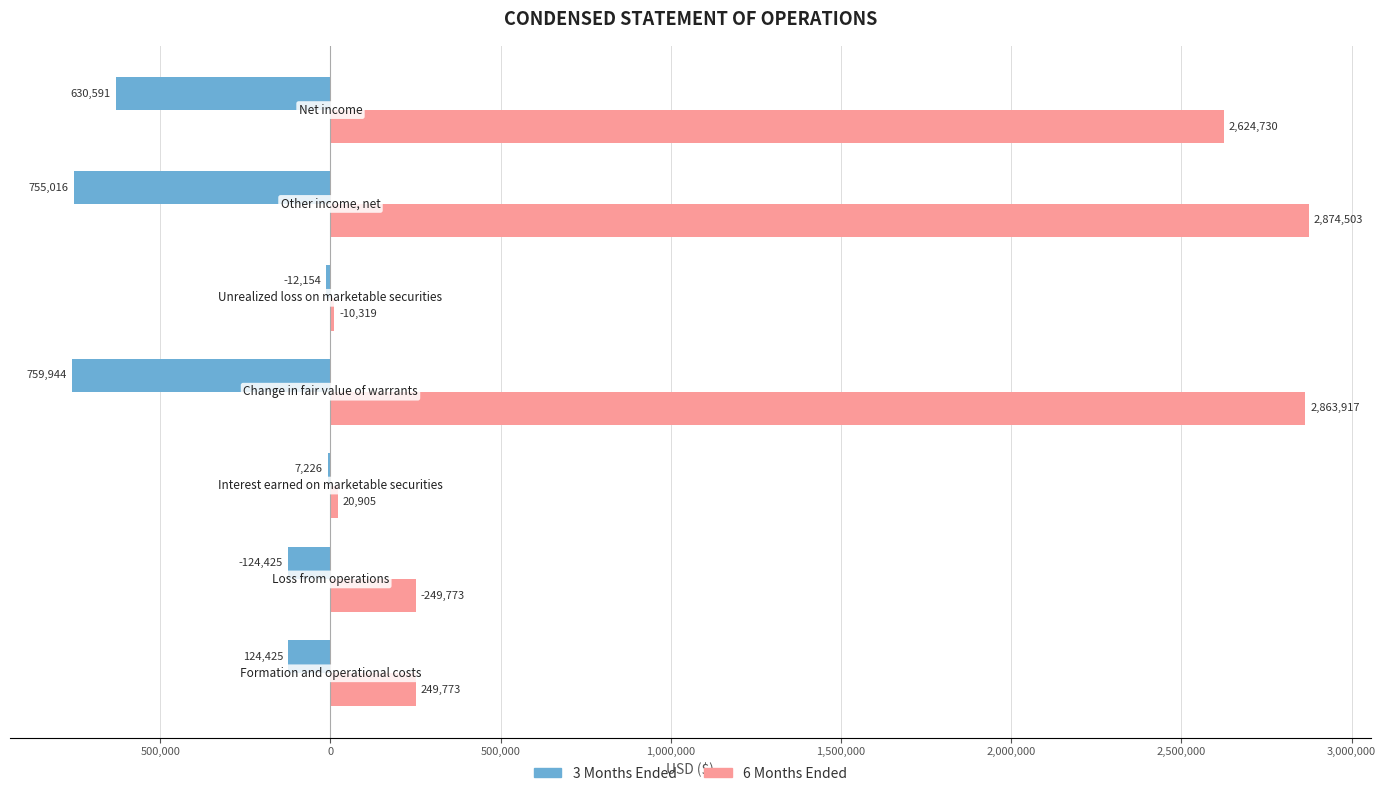

What are all the series names shown in the legend?

3 Months Ended, 6 Months Ended